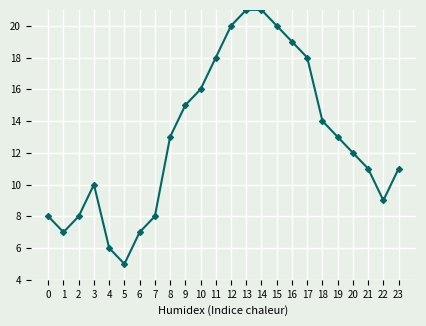

What is the maximum value shown in the chart?

21